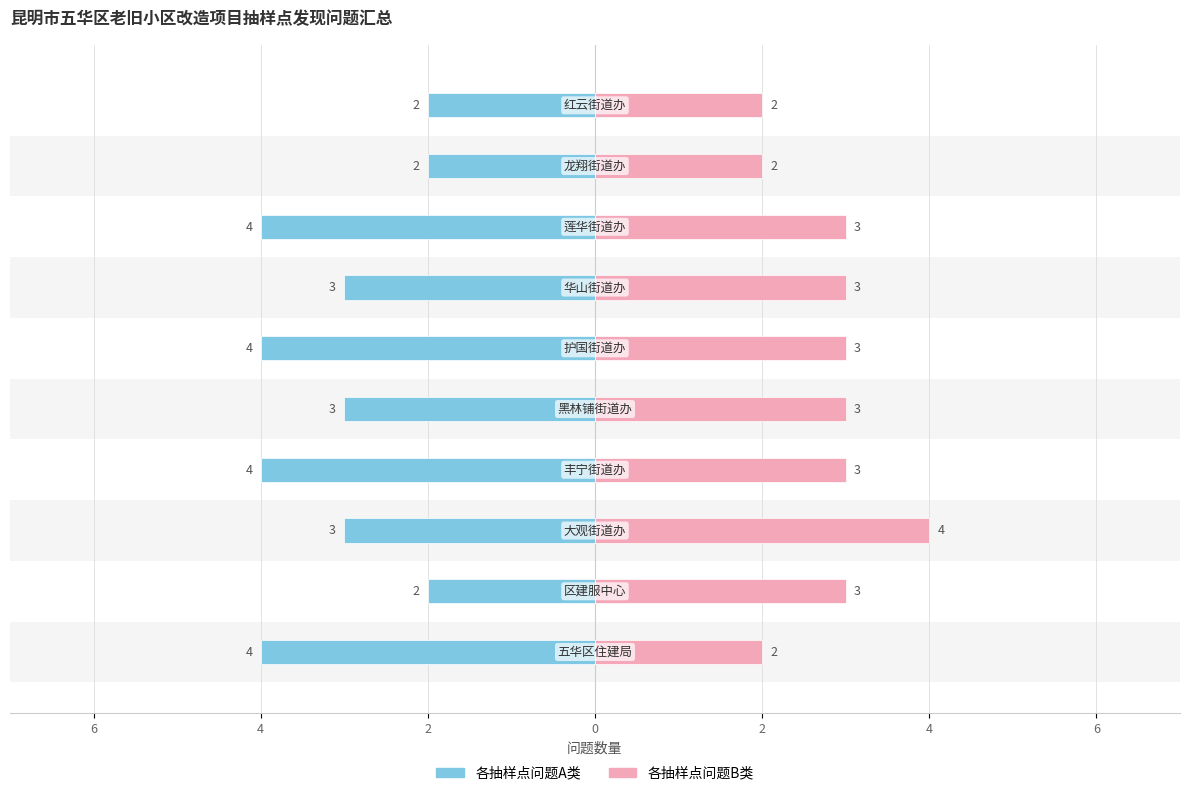

Reading left to right, transcribe all the data shown in this chart.

各抽样点问题A类: -4	-2	-3	-4	-3	-4	-3	-4	-2	-2
各抽样点问题B类: 2	3	4	3	3	3	3	3	2	2